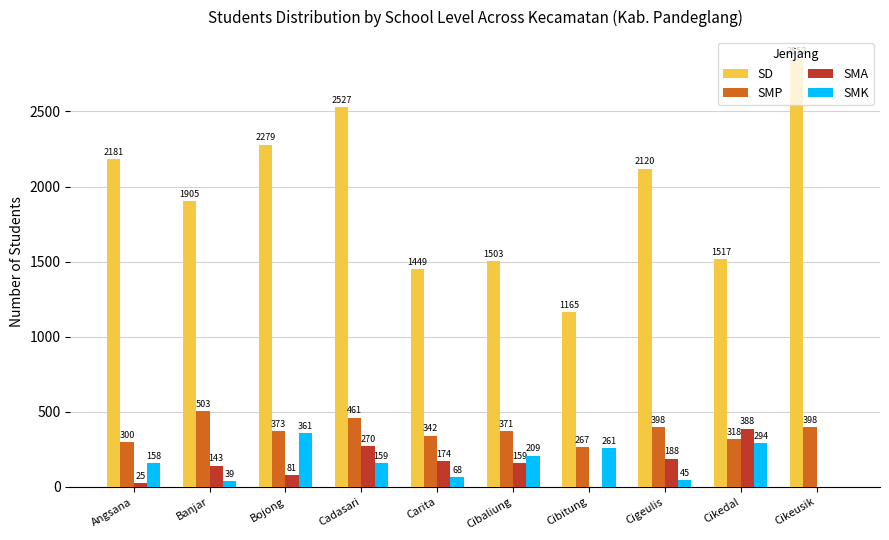

What value does the SMP series have at Banjar, to the nearest 5?

505